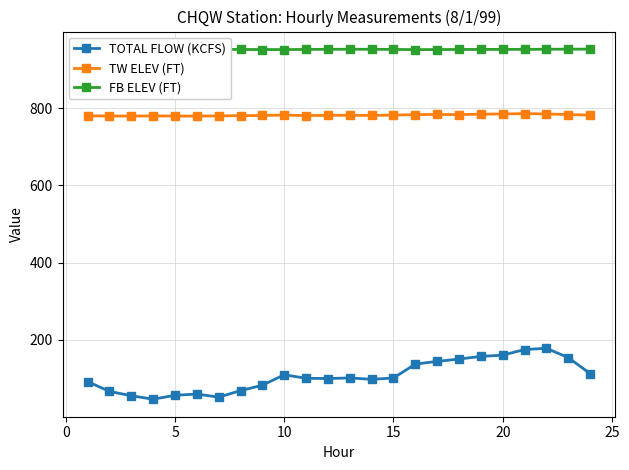

What is the lowest value of the TOTAL FLOW (KCFS) series?

45.8